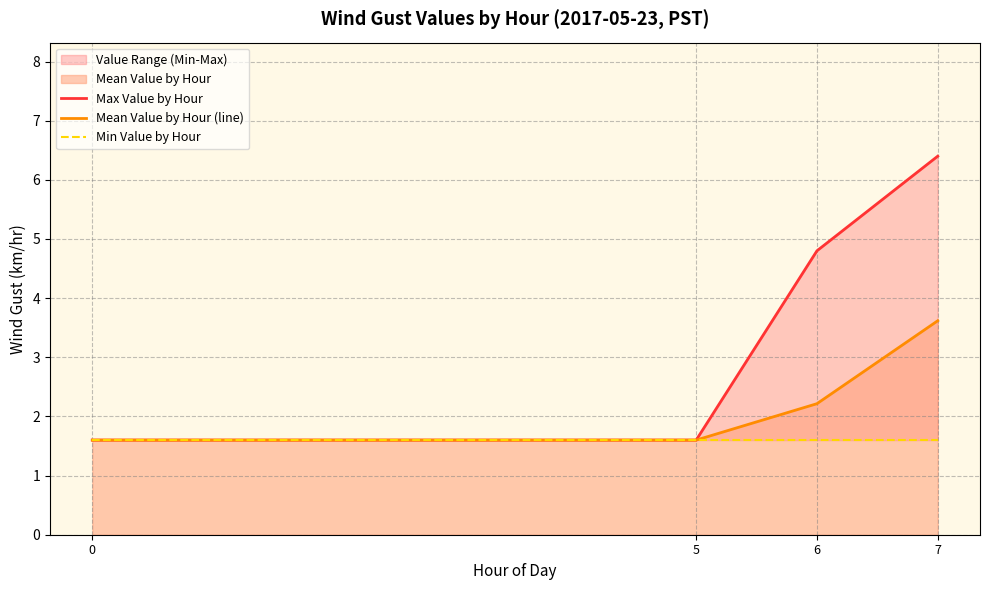

At which label is Mean Value by Hour (line) closest to 2?

6